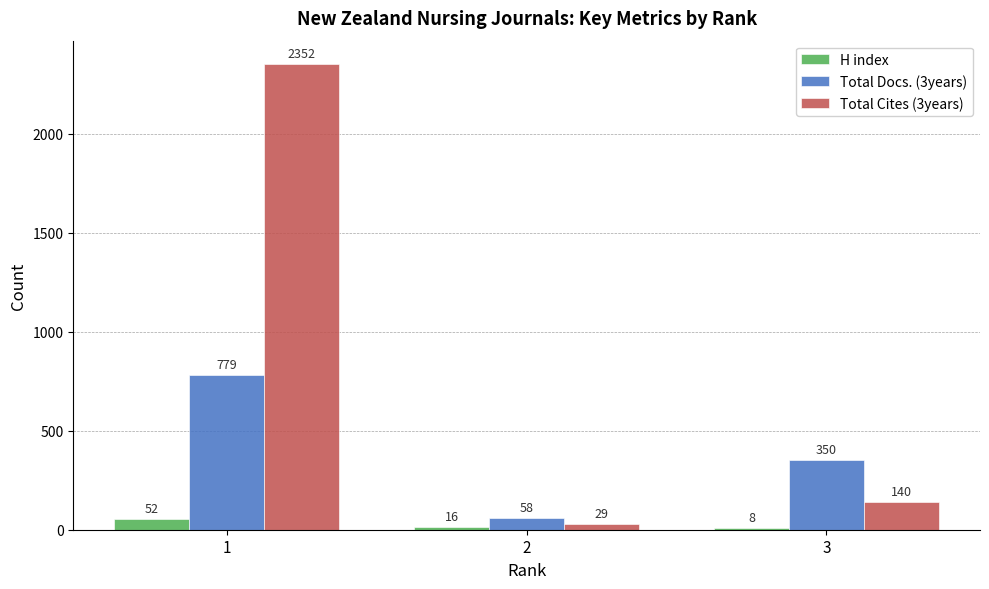

At which category is the sum across all series the highest?

1